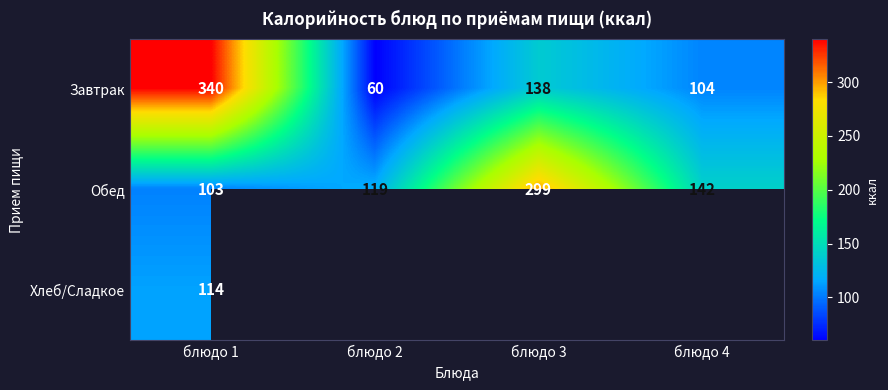

How many values in the Завтрак series are below 138?

2